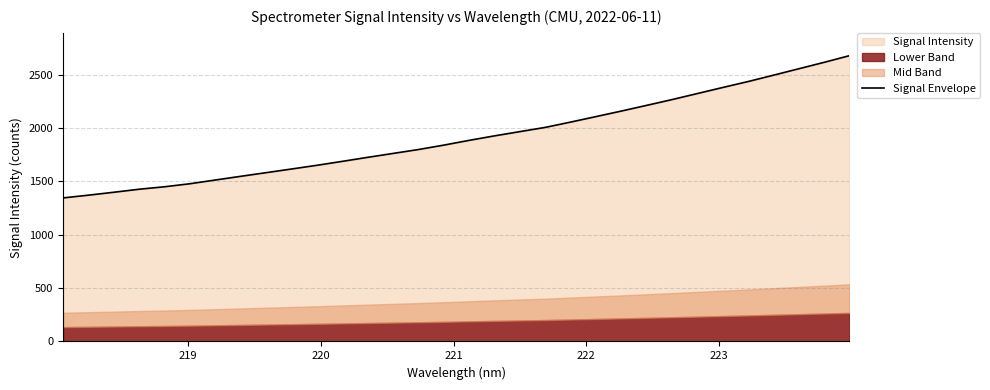

The value at 27 is 532.1. True or false?

False